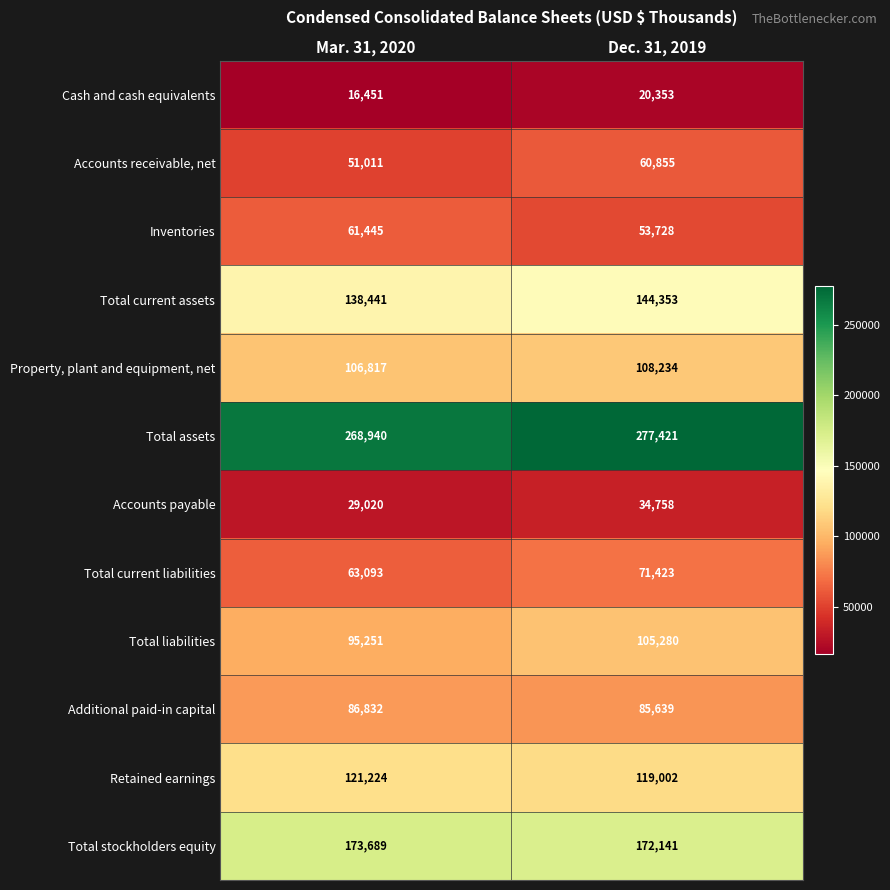

At which category is the sum across all series the highest?

Dec. 31, 2019